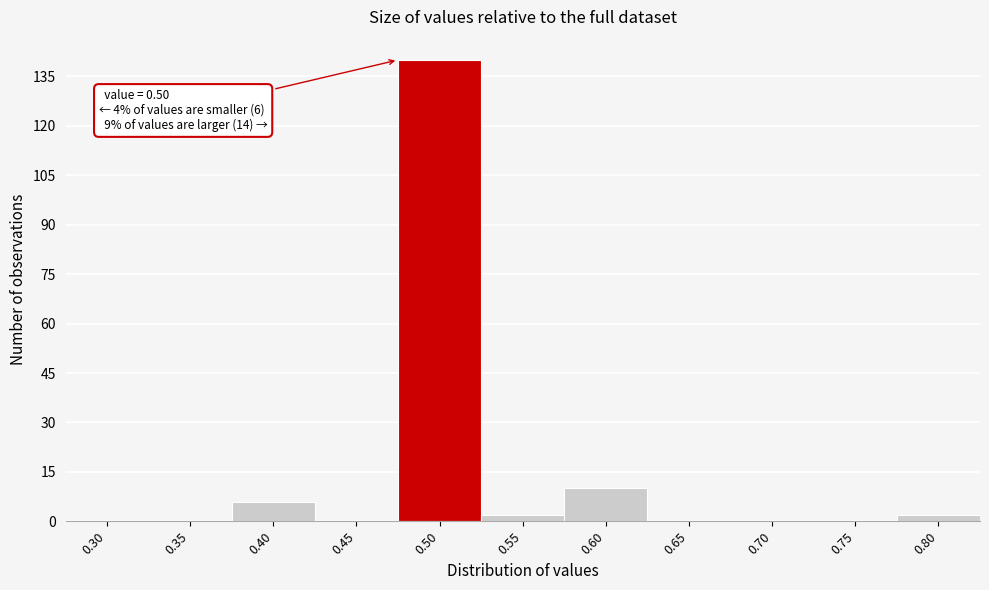

Reading left to right, list all the values displayed in this chart.

0.30=0	0.35=0	0.40=6	0.45=0	0.50=140	0.55=2	0.60=10	0.65=0	0.70=0	0.75=0	0.80=2